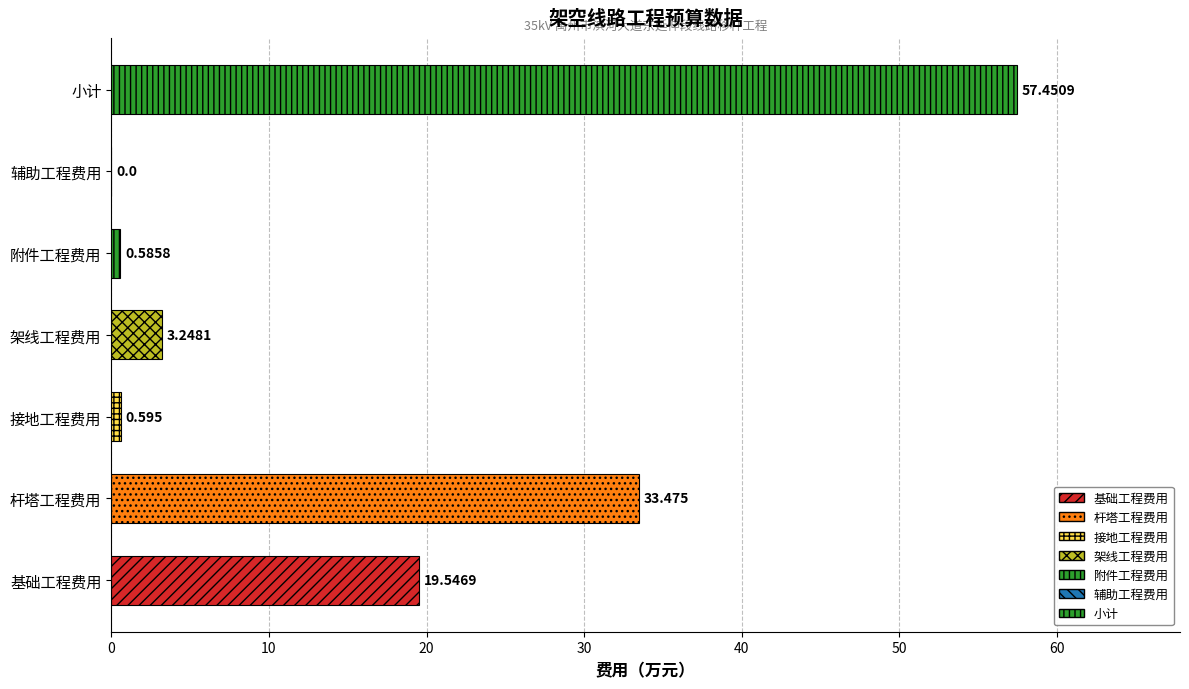

At which category does the chart reach its peak across all series?

小计